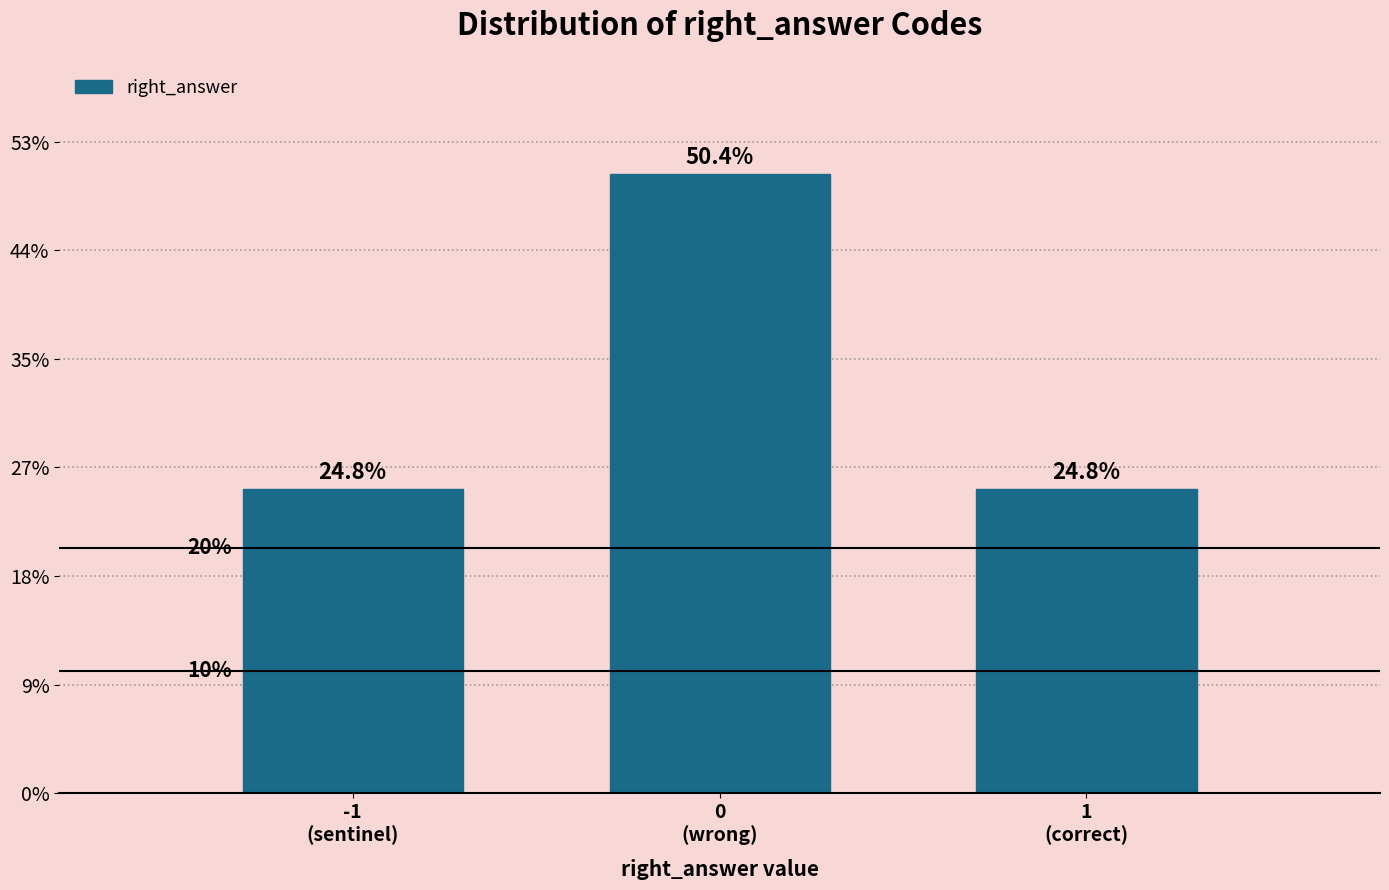

Does the chart contain any negative values?

No